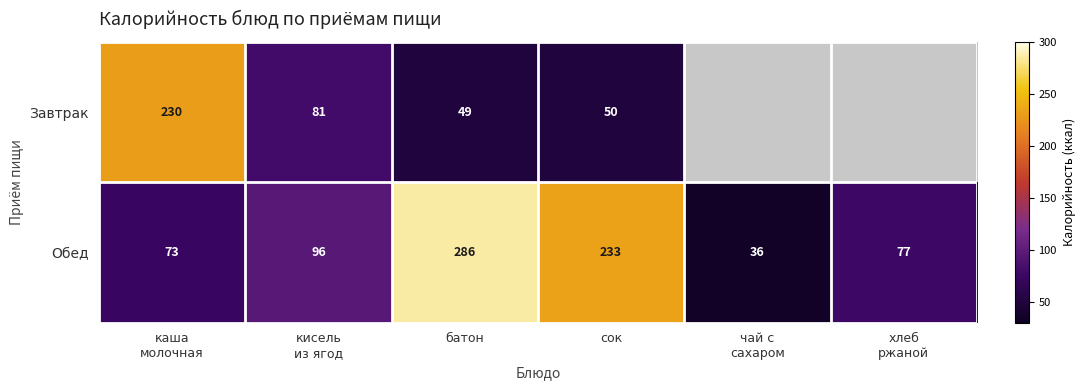

What is the maximum value shown in the chart?

286.0